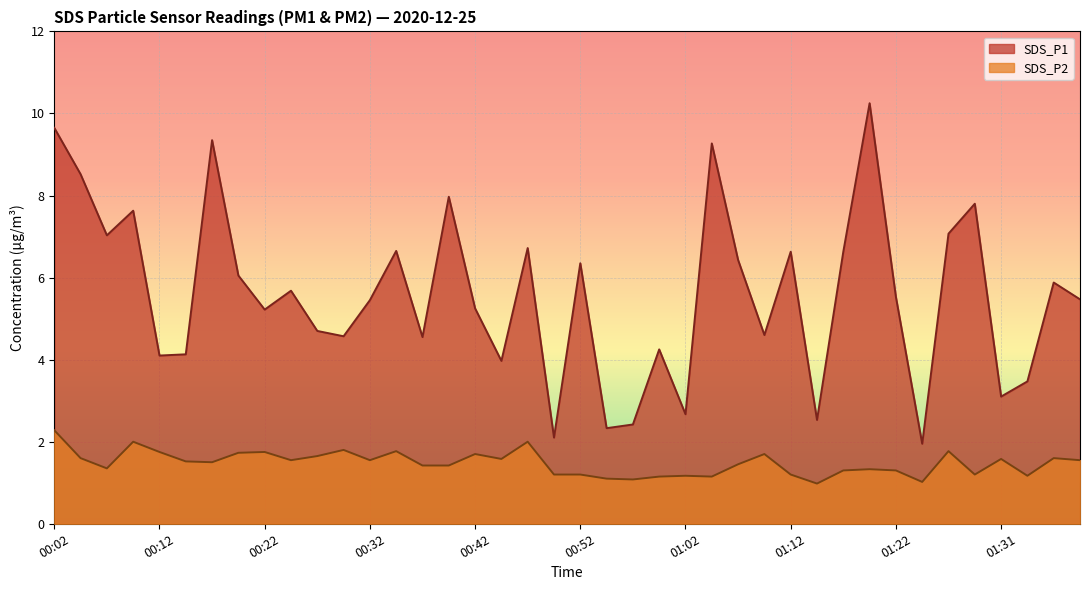

At how many categories does at least one series exceed 5?

24